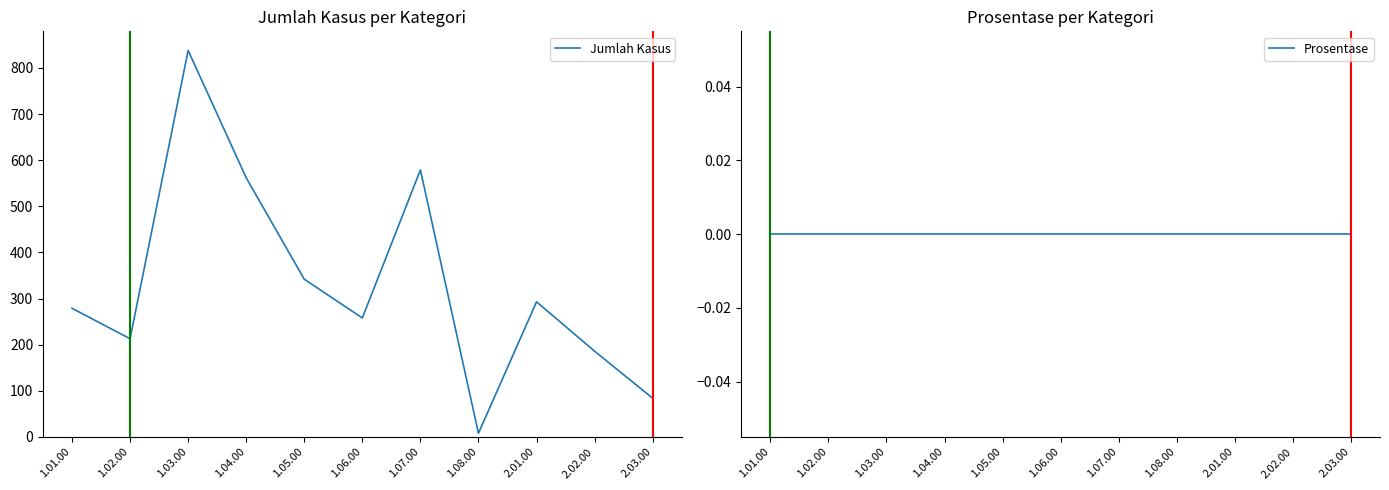

List the series in order of their peak value, lowest first.

Prosentase, Jumlah Kasus